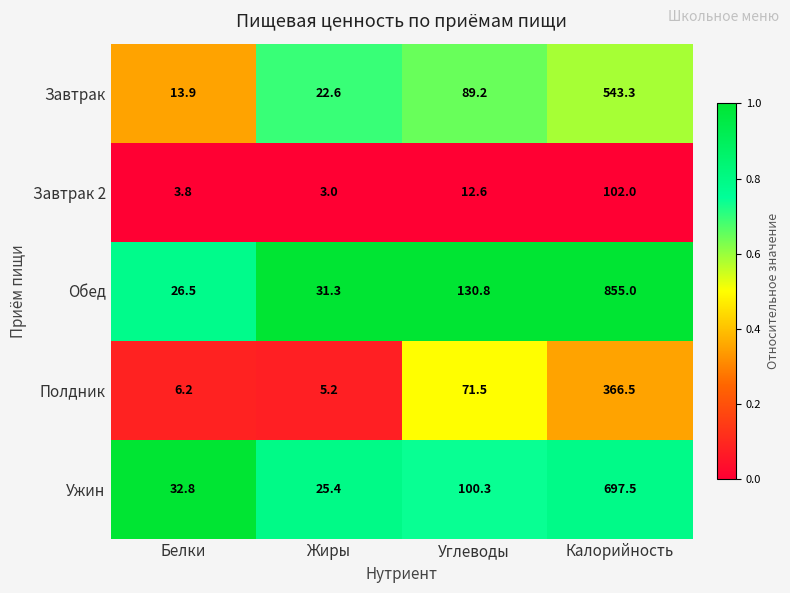

Is the value of Ужин at Белки greater than the value of Полдник at Жиры?

Yes